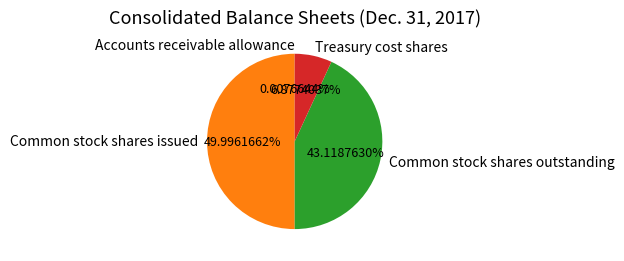

Does Common stock shares outstanding account for over 50% of the chart?

No